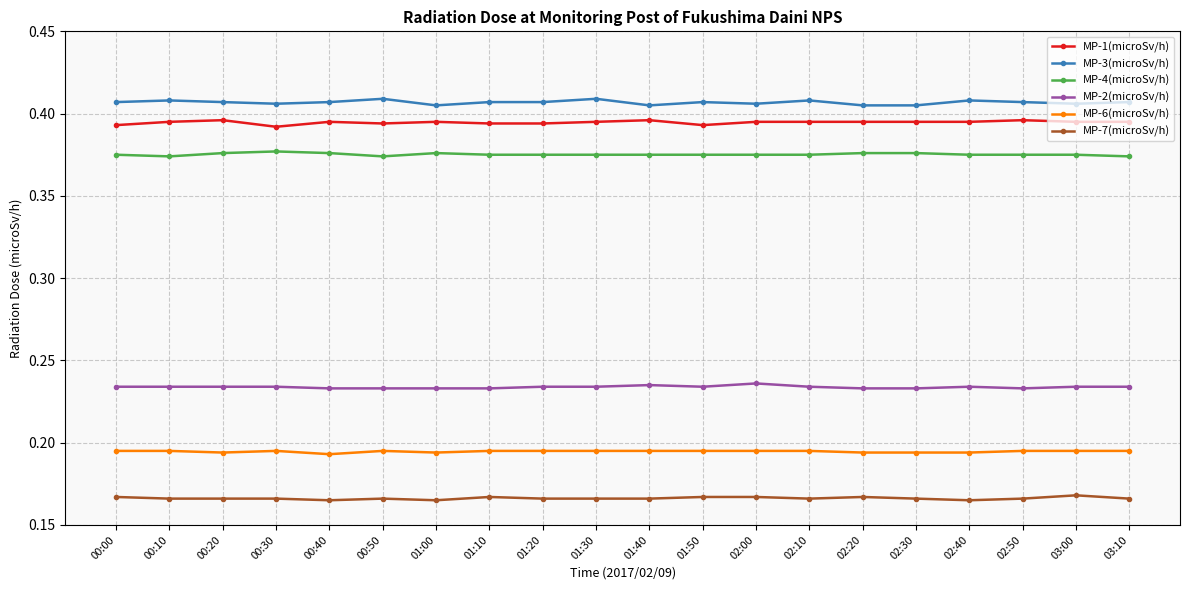

What is the total value across all series at 00:40?

1.8